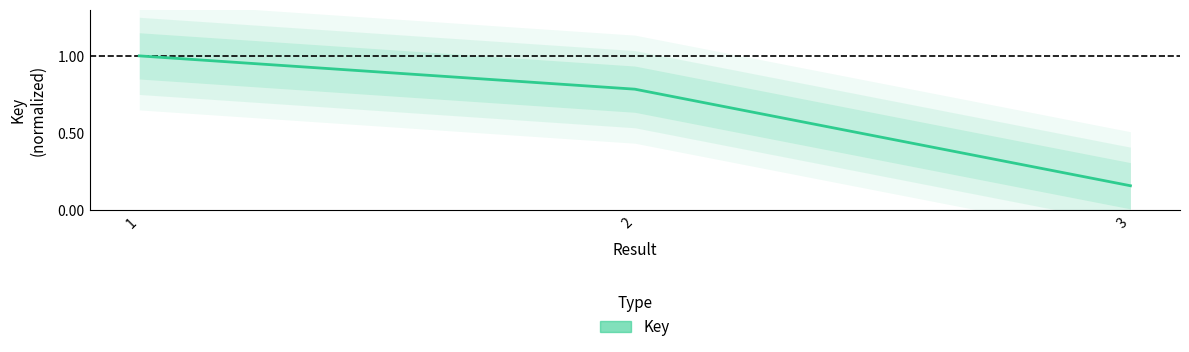

Where is the data nearest to the value 0?

3